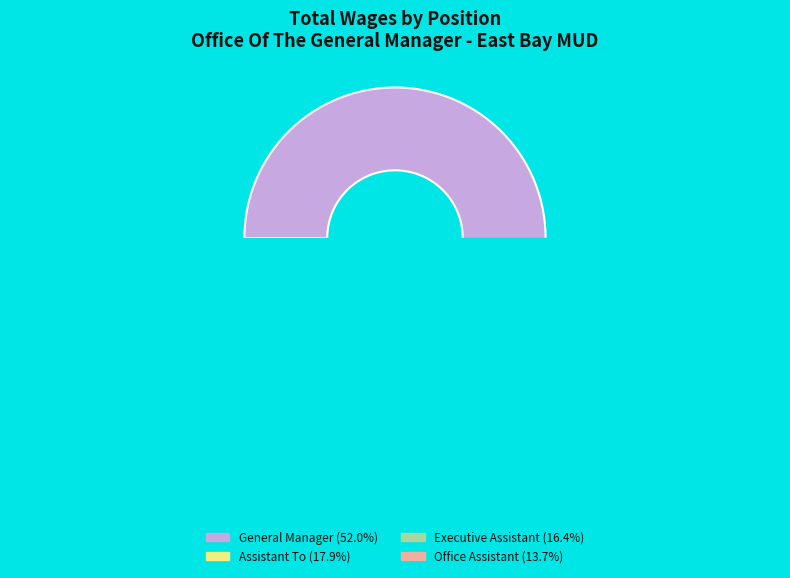

What percentage is the Assistant To General Manager slice, to the nearest percent?

18%